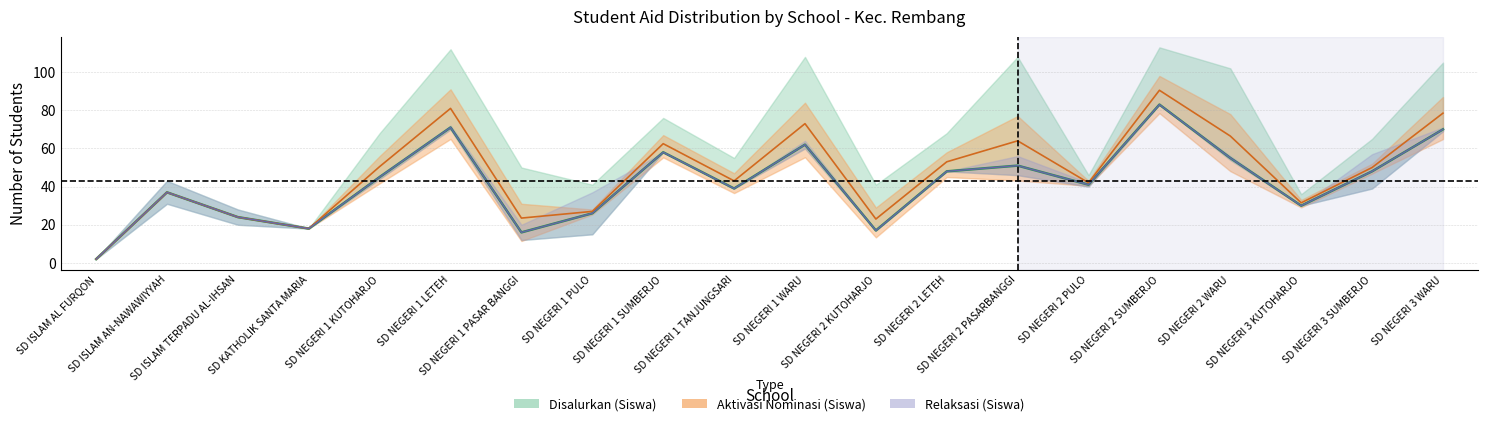

How many points are lower than both their immediate neighbors (excluding endpoints)?

6